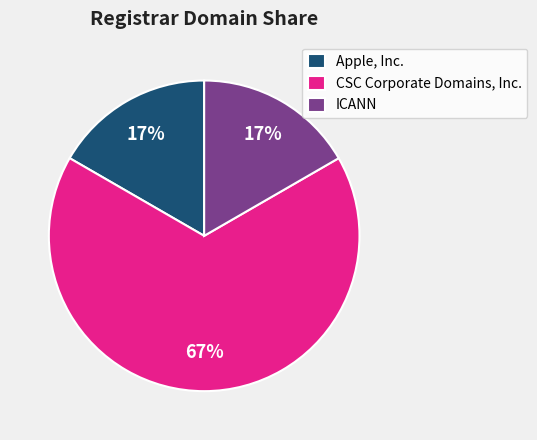

To the nearest percent, what is the average slice percentage?

33%